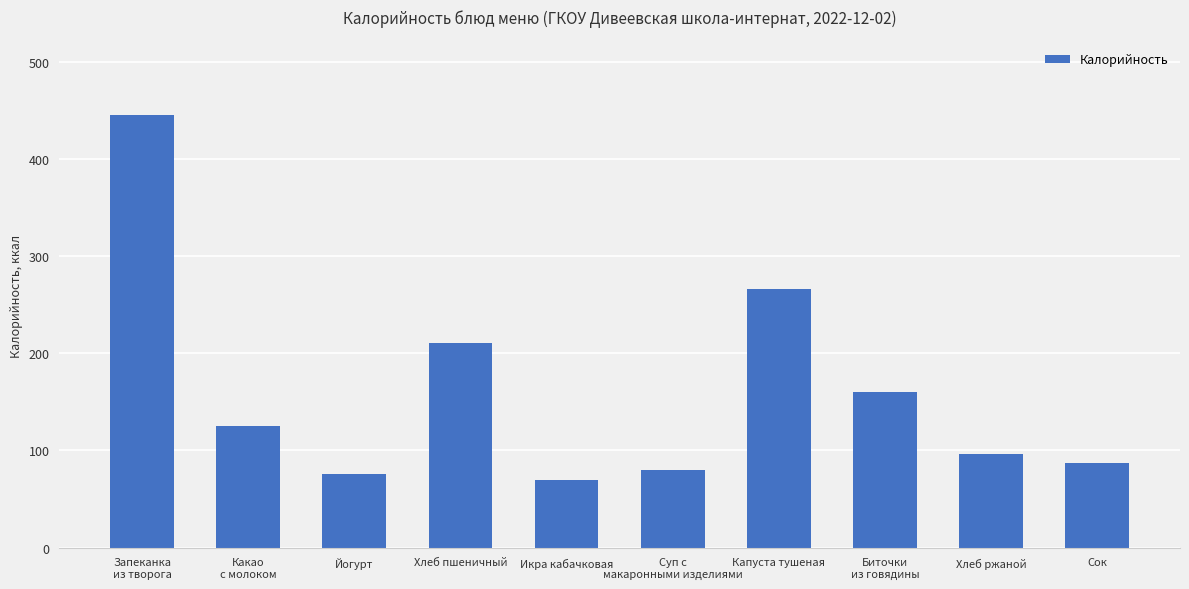

What is the smallest value displayed?

69.2